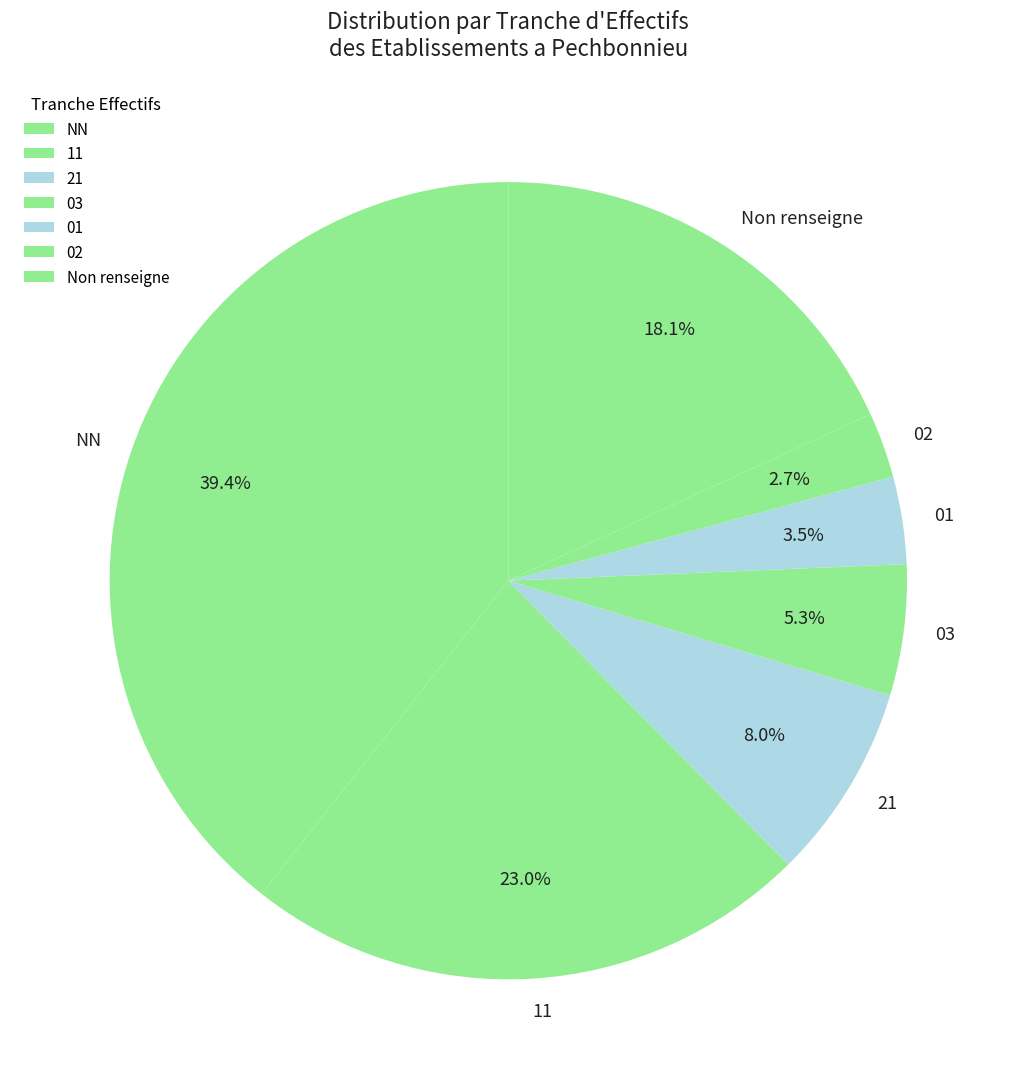

To the nearest percent, what is the combined percentage of 02 and 03?

8%